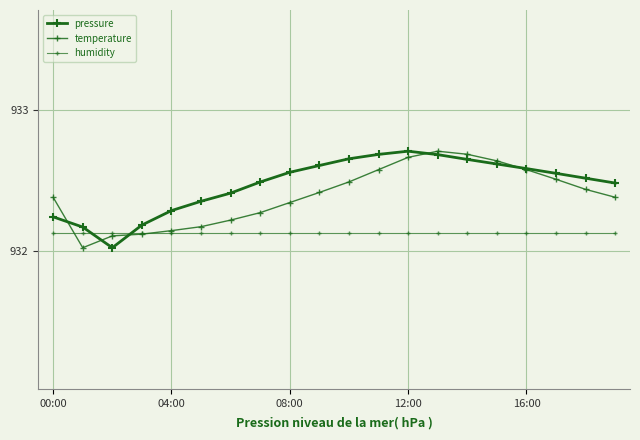

What is the minimum value shown in the chart?

932.0